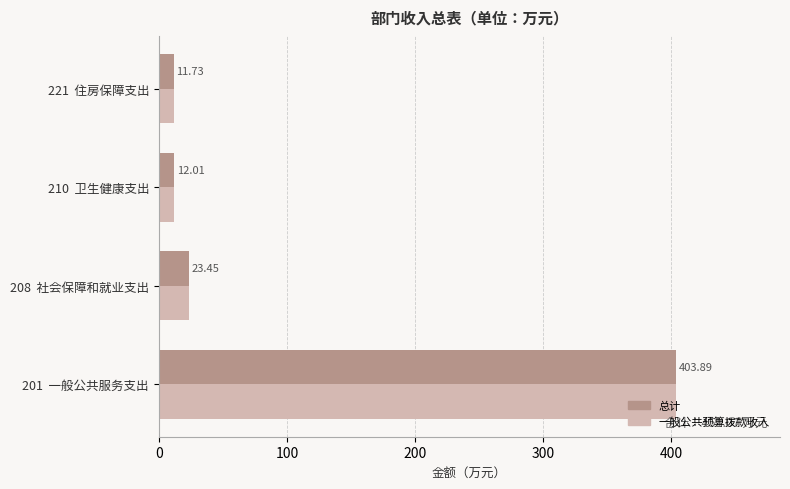

What is the total value across all series at 210  卫生健康支出?

24.0